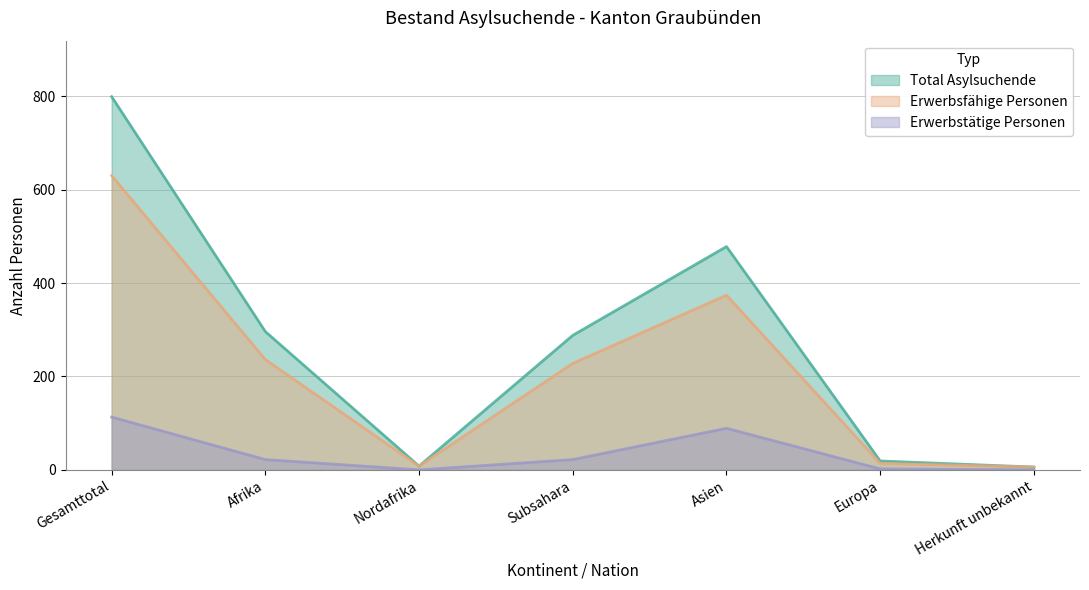

What is the difference between the highest and lowest values at Afrika?

274